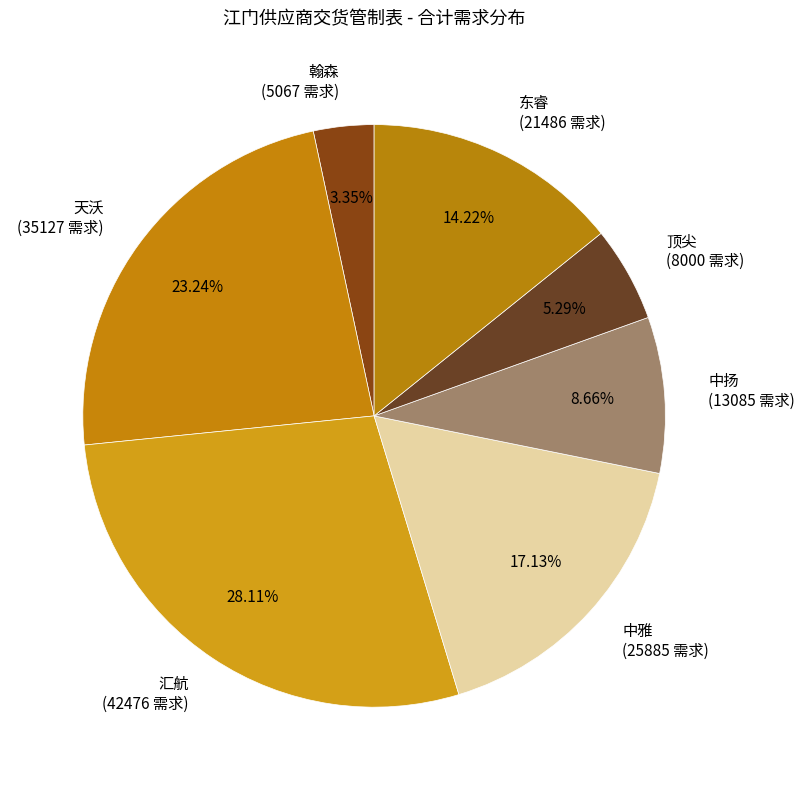

To the nearest percent, what is the difference between the largest and smallest slice percentages?

25%